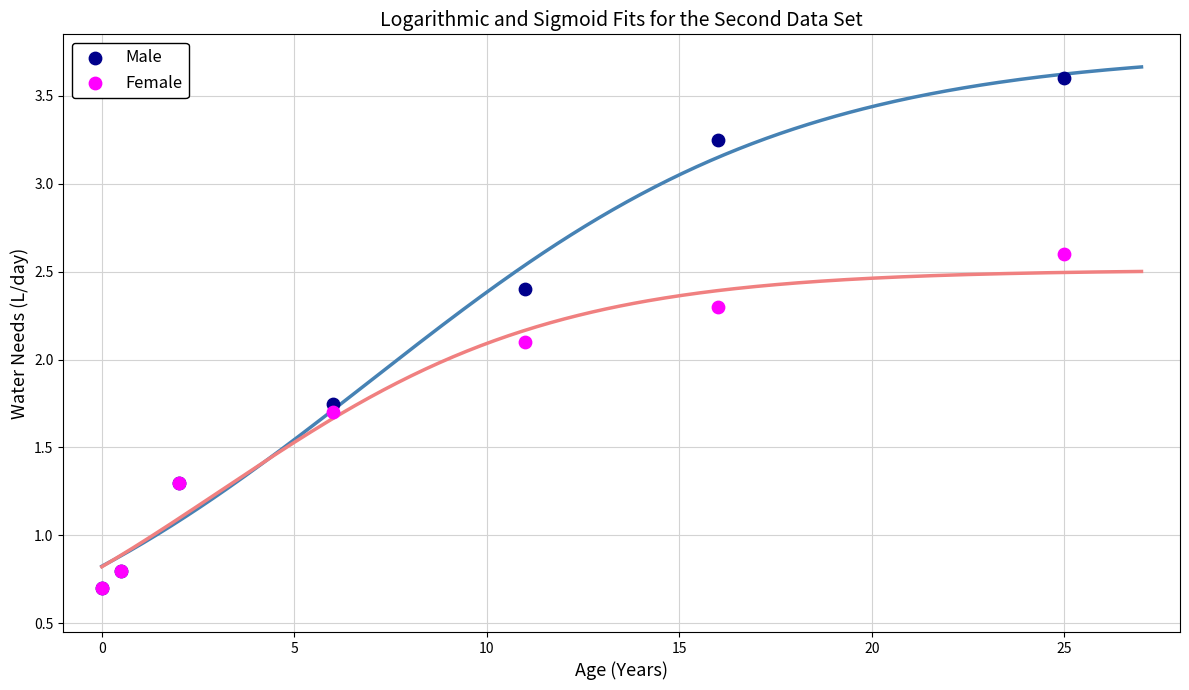

Across all series, what Y value is closest to 2?

2.1